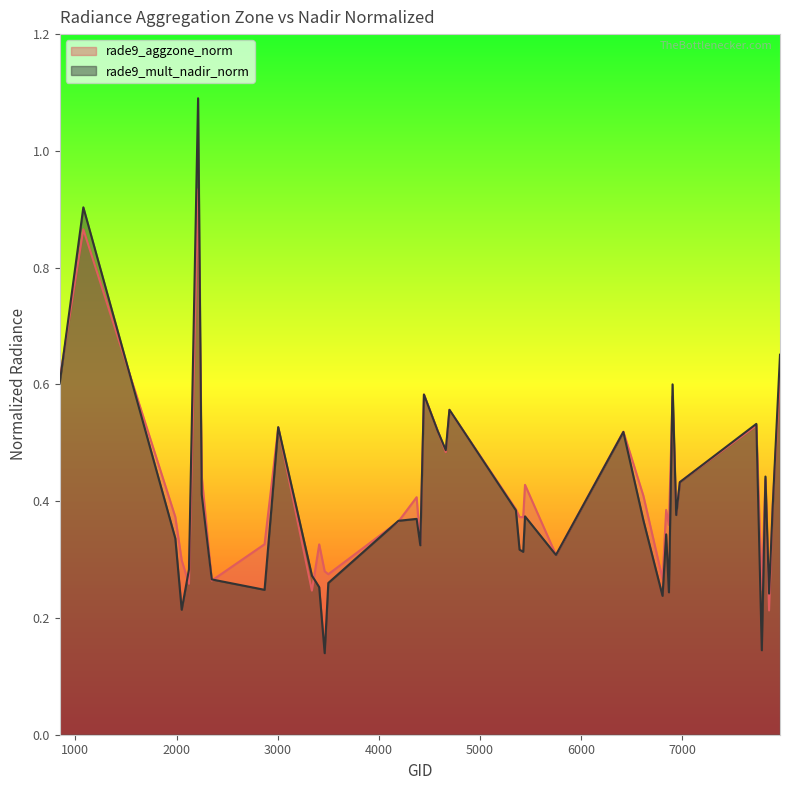

At how many categories does at least one series exceed 0?

40